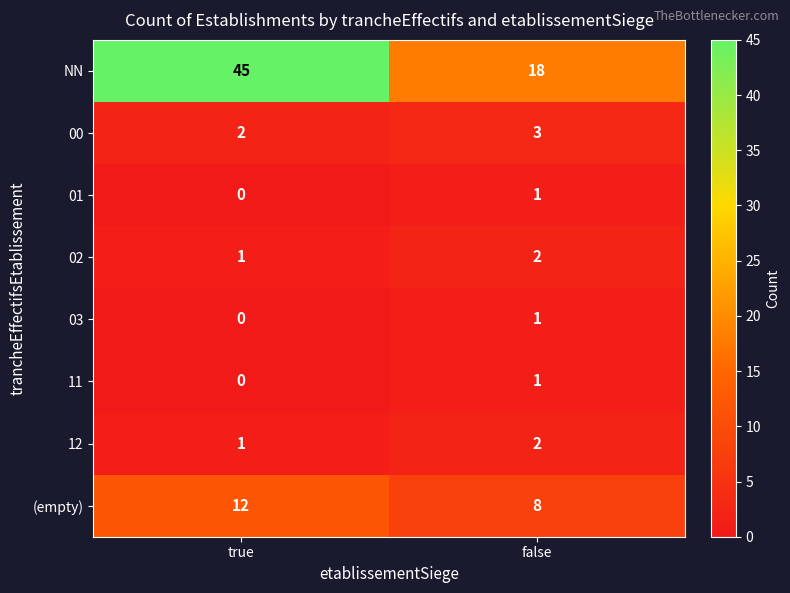

At which label is 02 closest to 1?

true